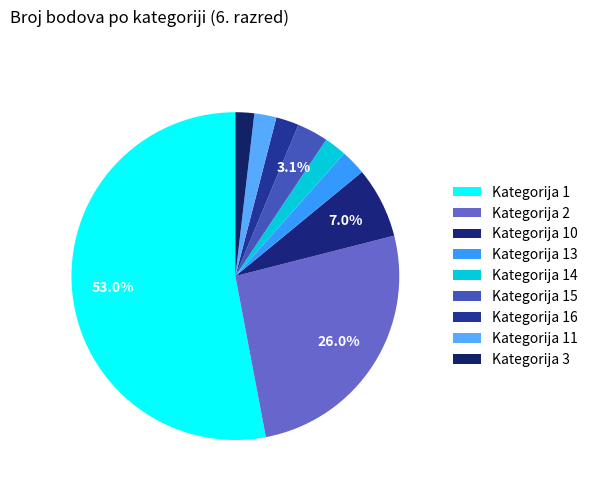

Combined, do Kategorija 15 and Kategorija 11 account for over 50%?

No